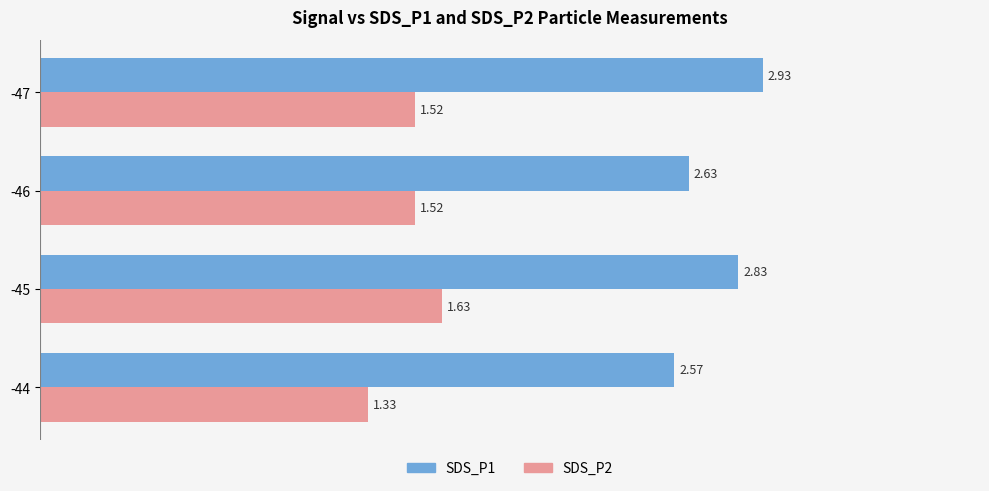

What is the total value across all series at -44?

3.9